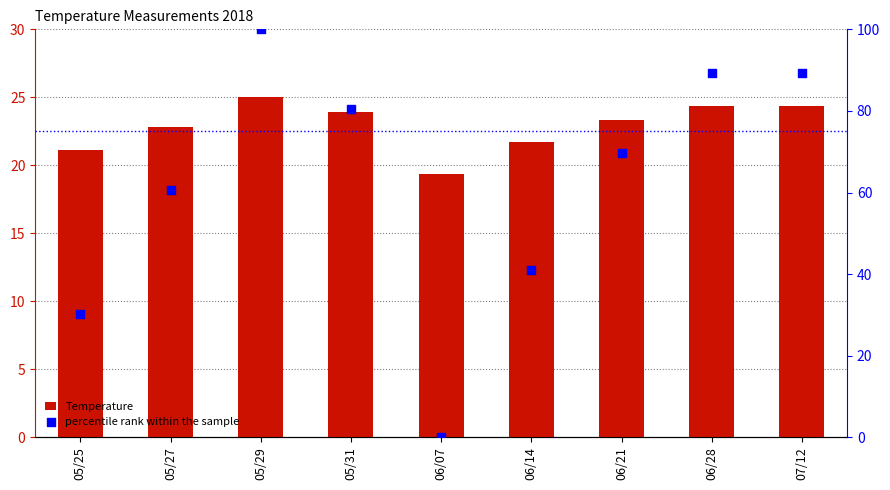

At which category is the sum across all series the highest?

05/29